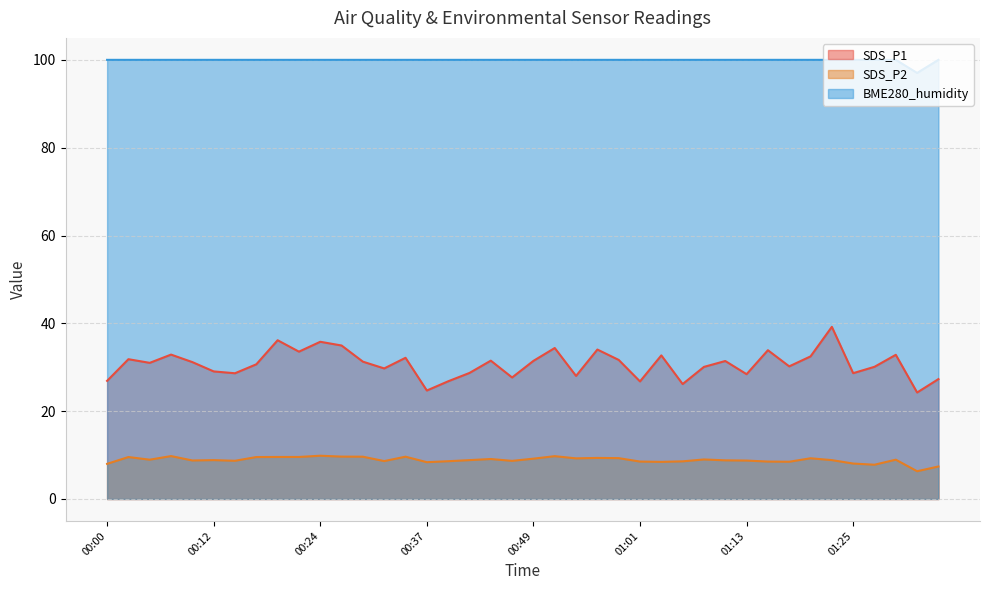

What is the difference between the highest and lowest values at 00:37?

91.6